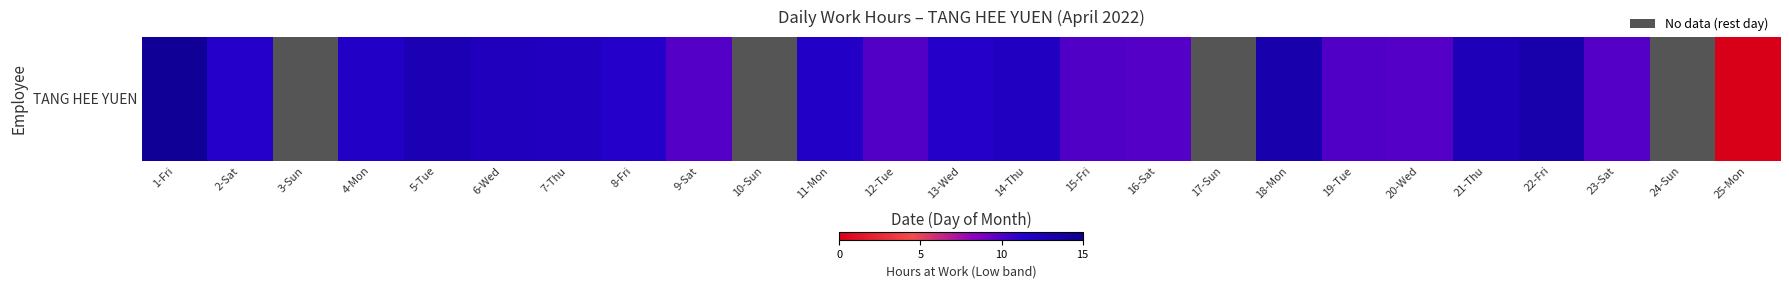

Count the number of categories in the chart.

25